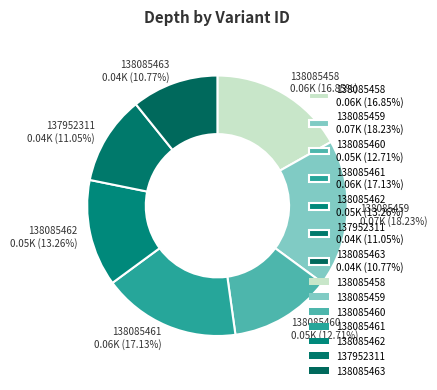

What is the ratio of the value at 137952311 to the value at 138085459?

0.6